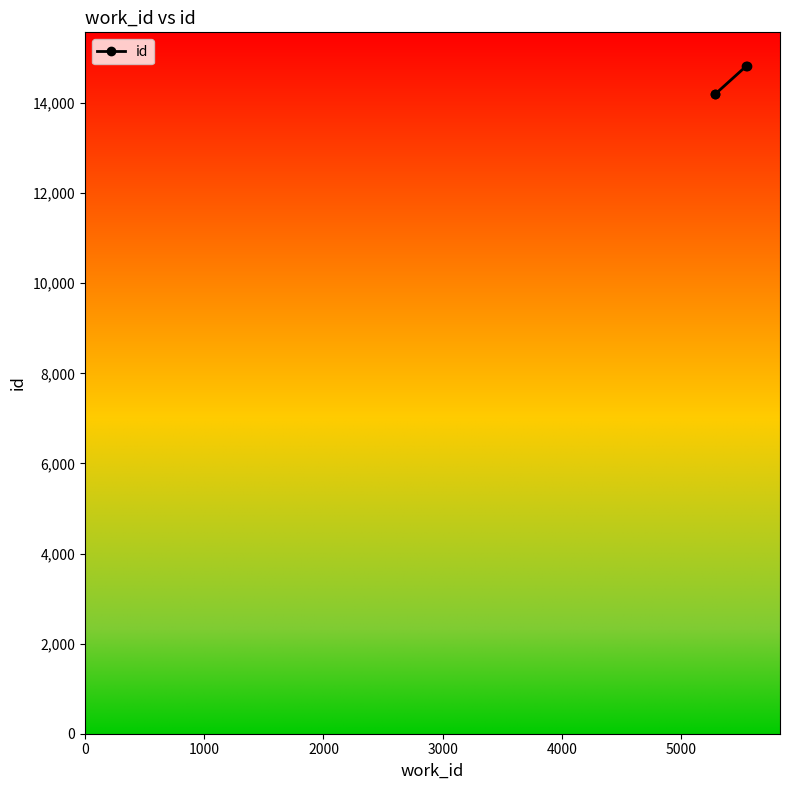

What is the greatest value displayed?

14830